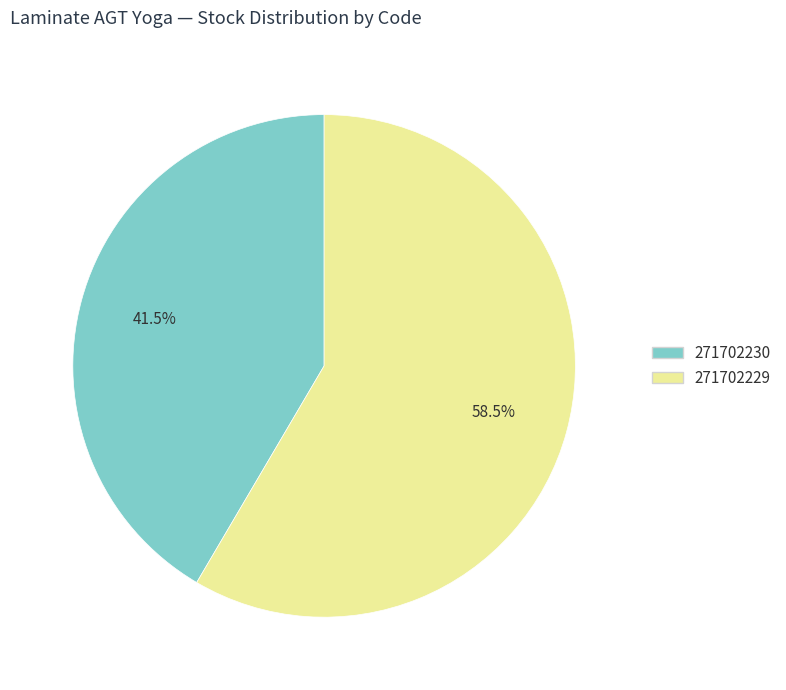

Which slice is the smallest?

271702230